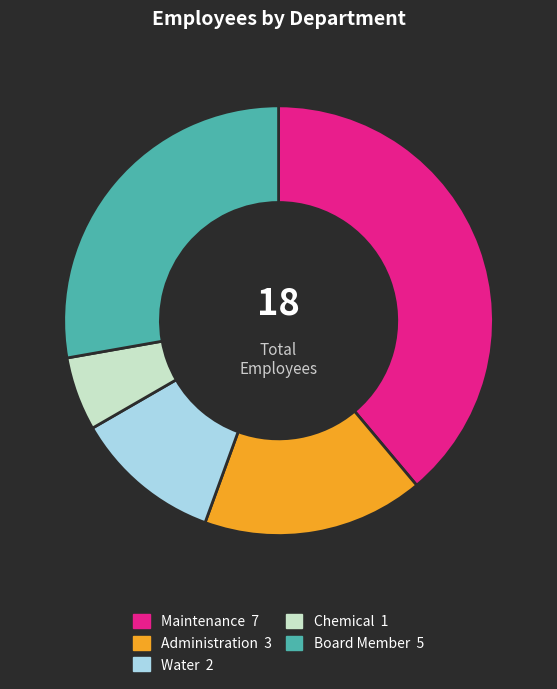

What is the ratio of the value at Administration to the value at Board Member?

0.6